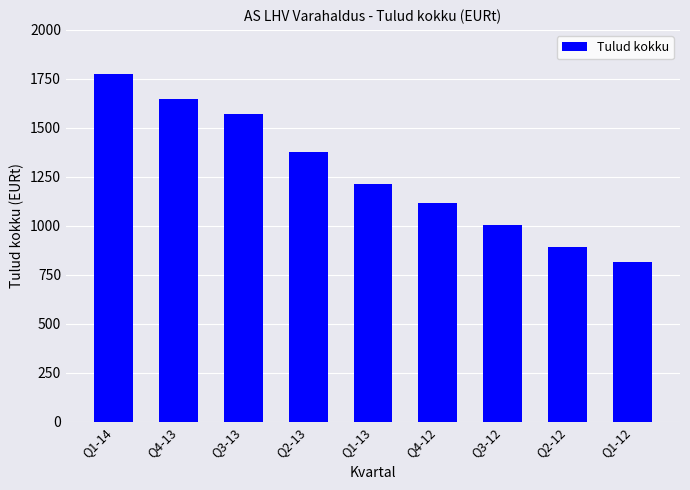

Count the number of values greater than 1212.

5